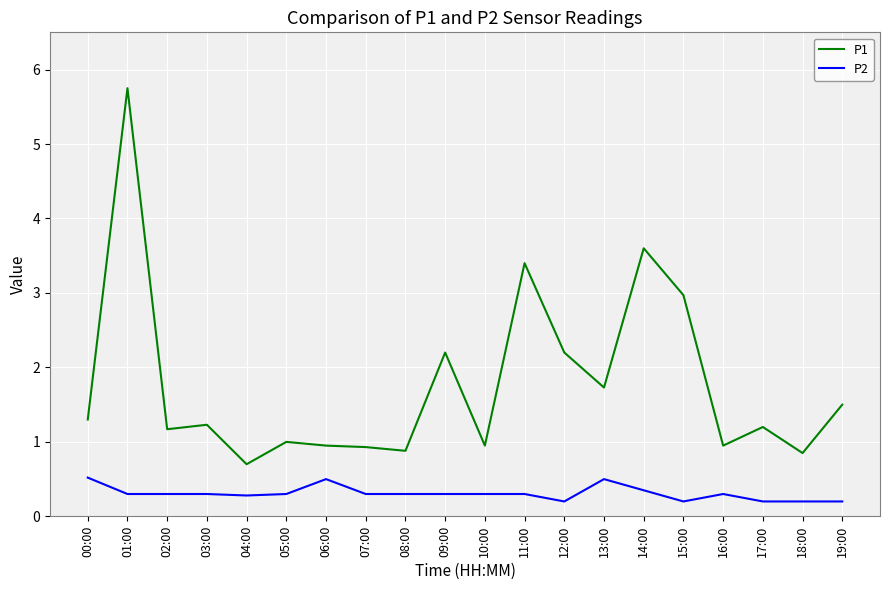

Rank the series at 09:00 from highest to lowest value.

P1, P2